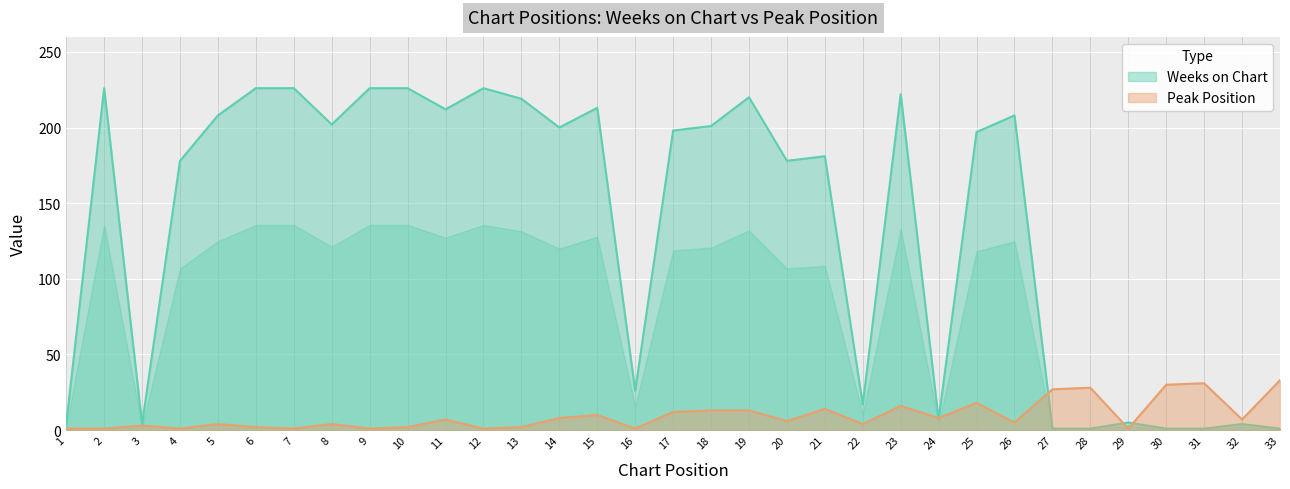

What is the sum of the Peak Position values at 29 and 8?

5